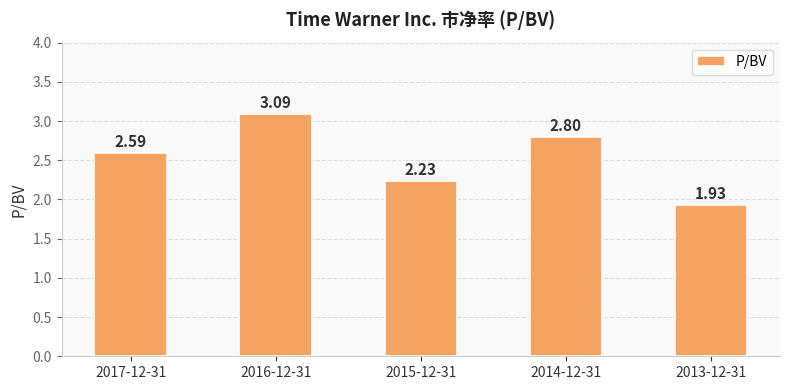

Approximately how many times larger is the value at 2016-12-31 compared to 2013-12-31?

1.6